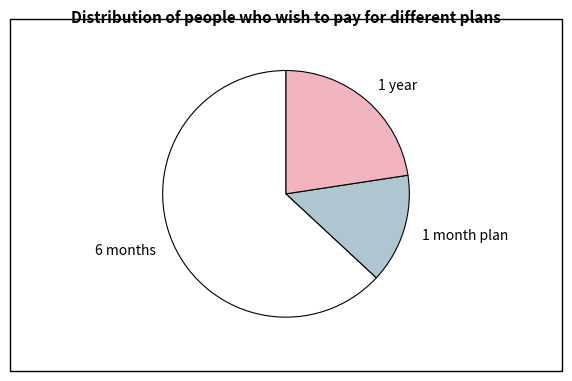

Does any single category account for the majority?

Yes